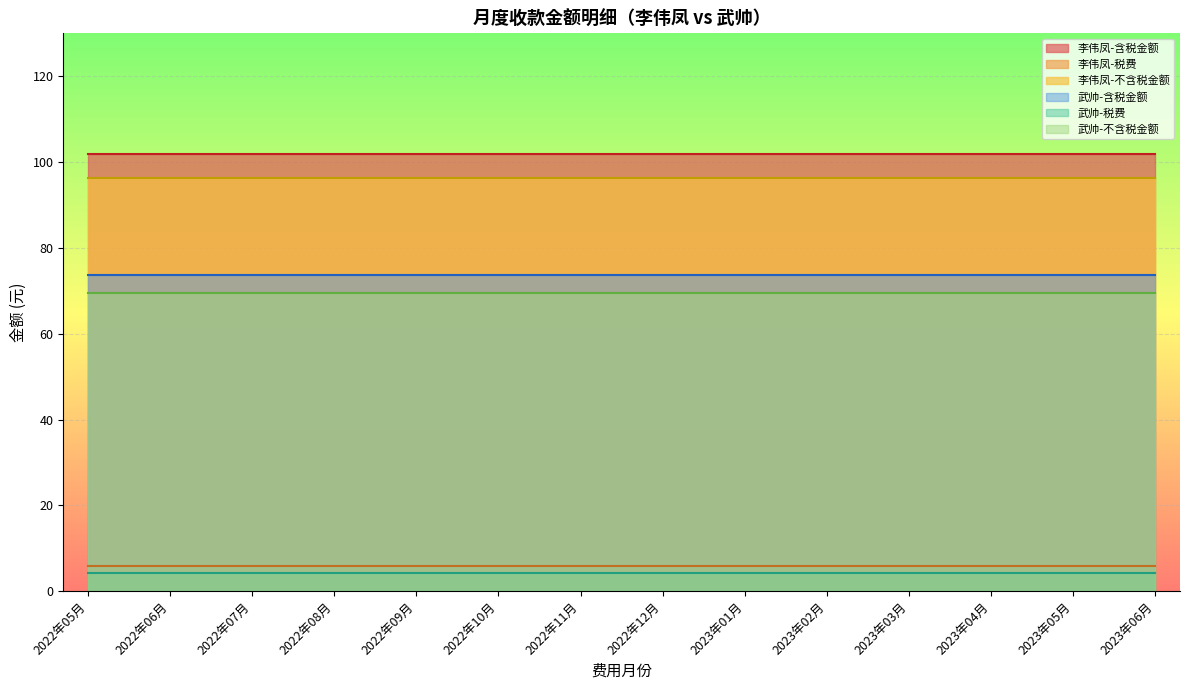

Which series has the largest total across all categories?

李伟凤-含税金额